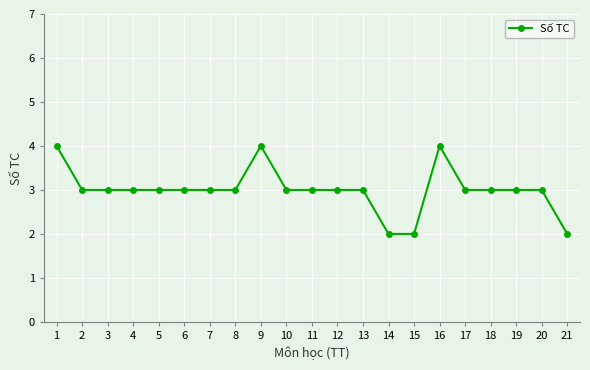

What is the change in value from 1 to 17?

-1